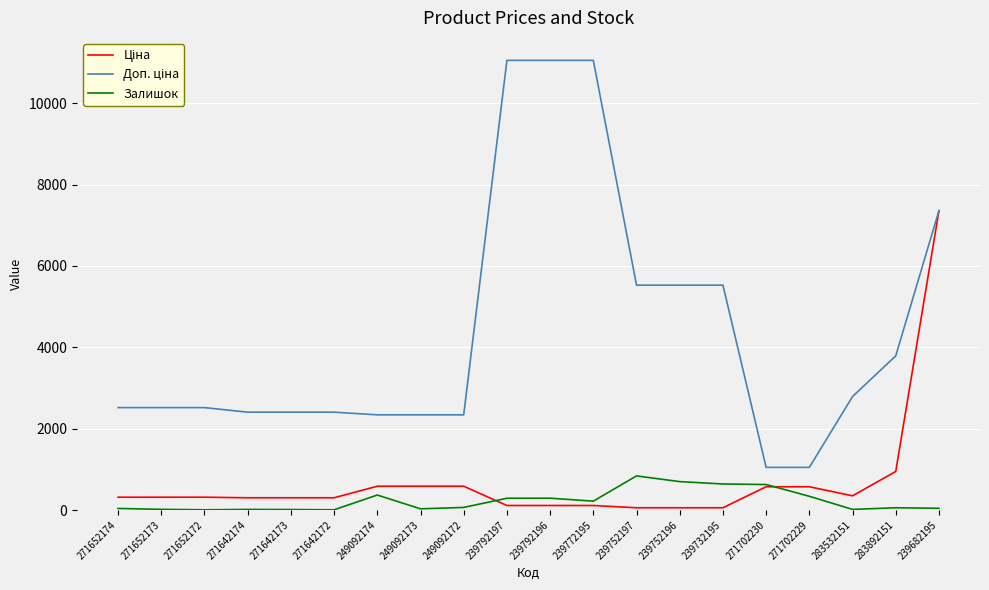

At which category is the sum across all series the highest?

239682195